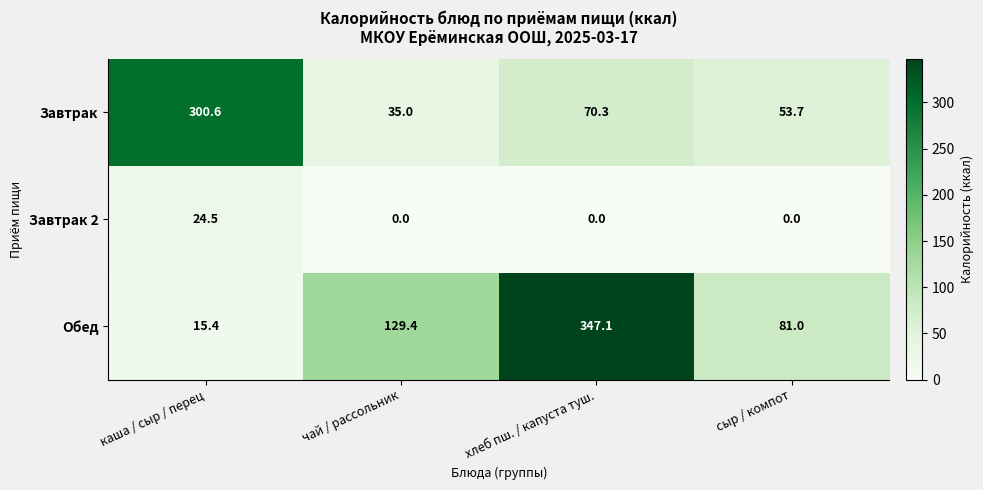

Which series changed the most between каша / сыр / перец and хлеб пш. / капуста туш.?

Обед